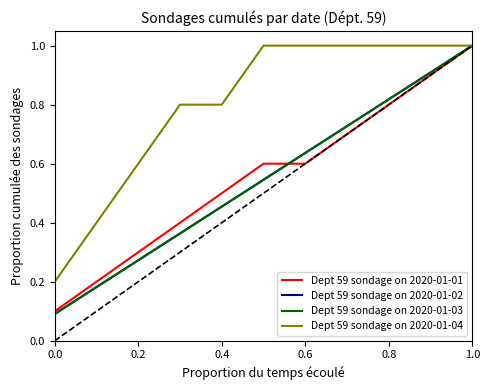

Does the chart display data point markers on the line(s)?

No